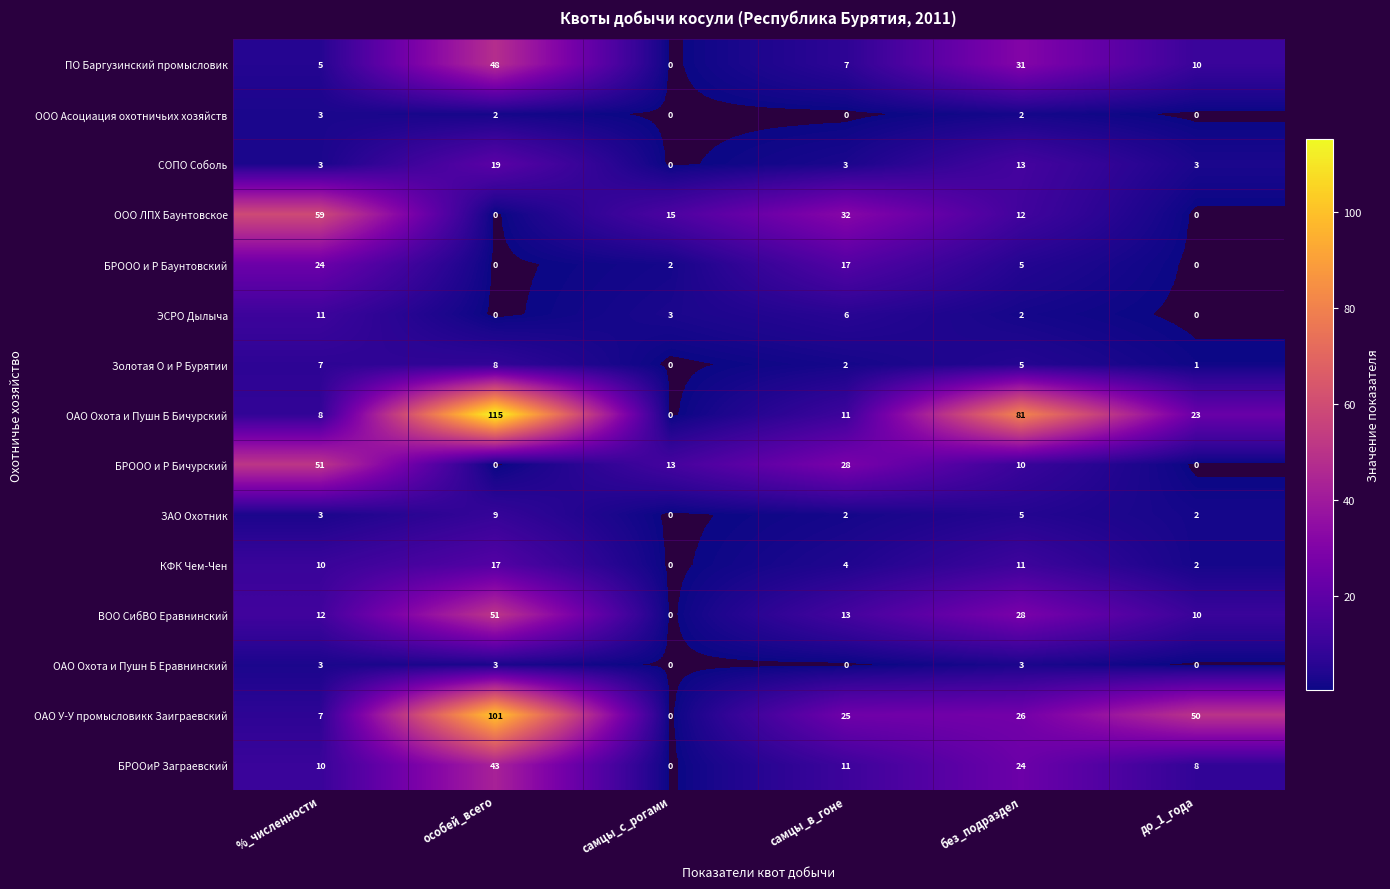

At which label does СОПО Соболь reach its peak?

особей_всего